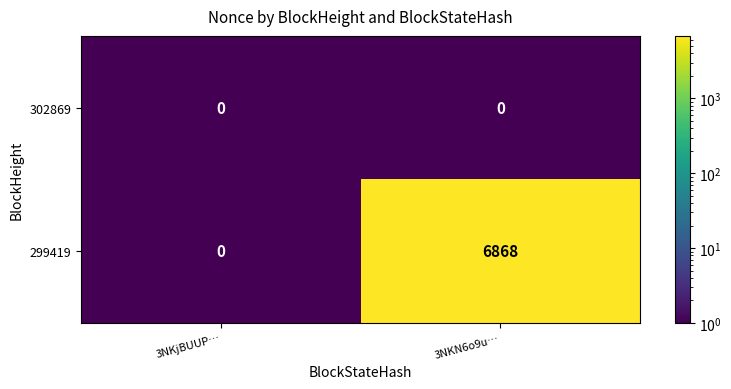

Rank the series by their average value, from lowest to highest.

302869, 299419